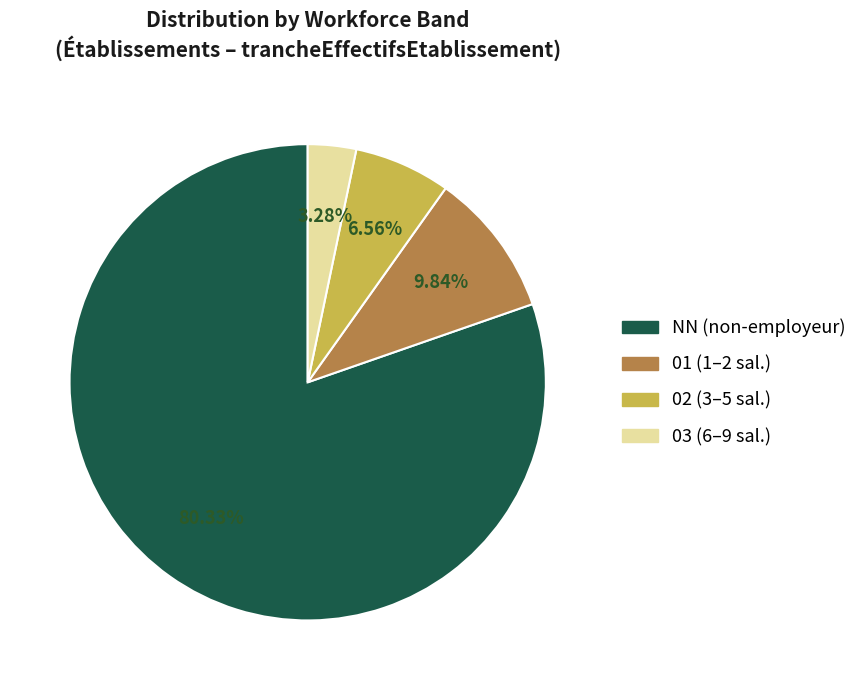

Is 02 the majority of the pie?

No